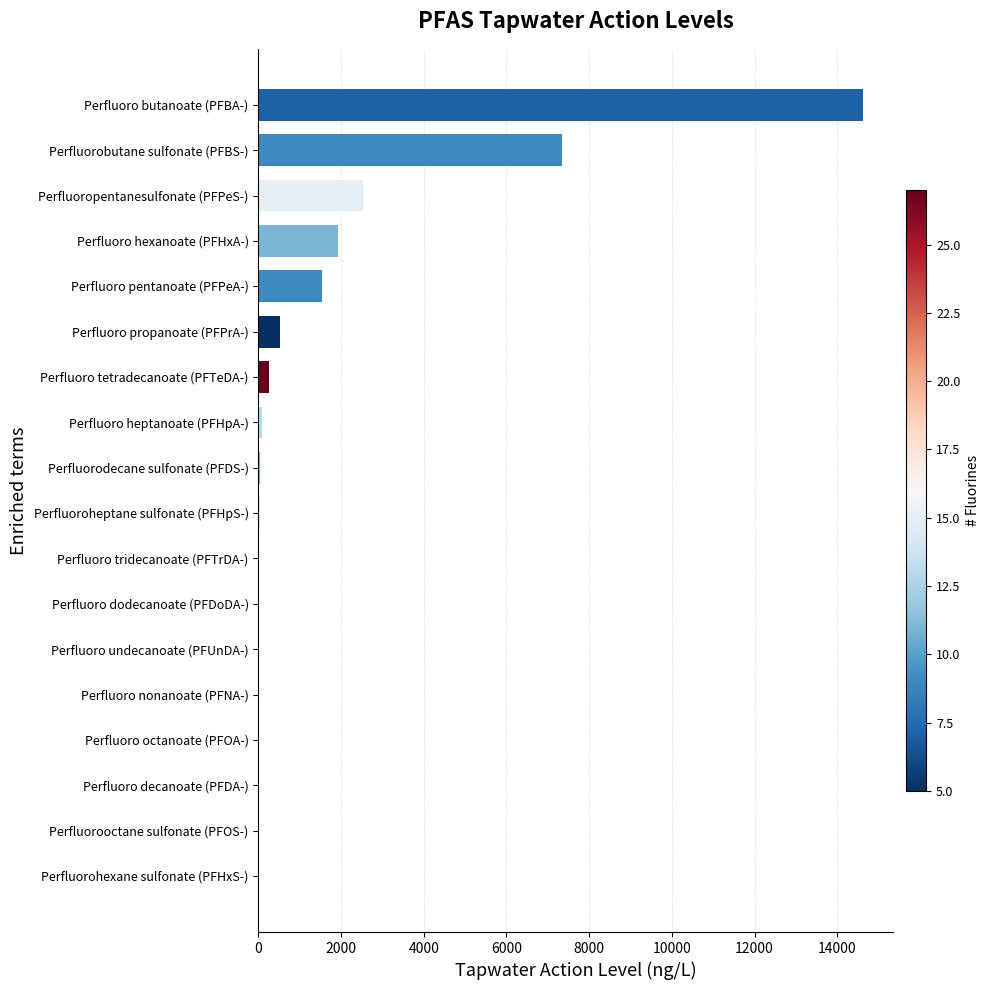

Is it true that the value at Perfluoro hexanoate (PFHxA-) is 1923.1?

True